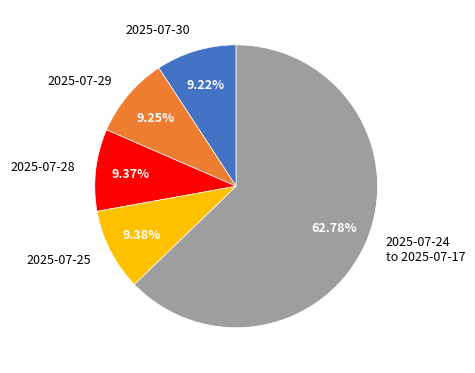

Is the sum of 2025-07-25 and 2025-07-29 greater than half?

No